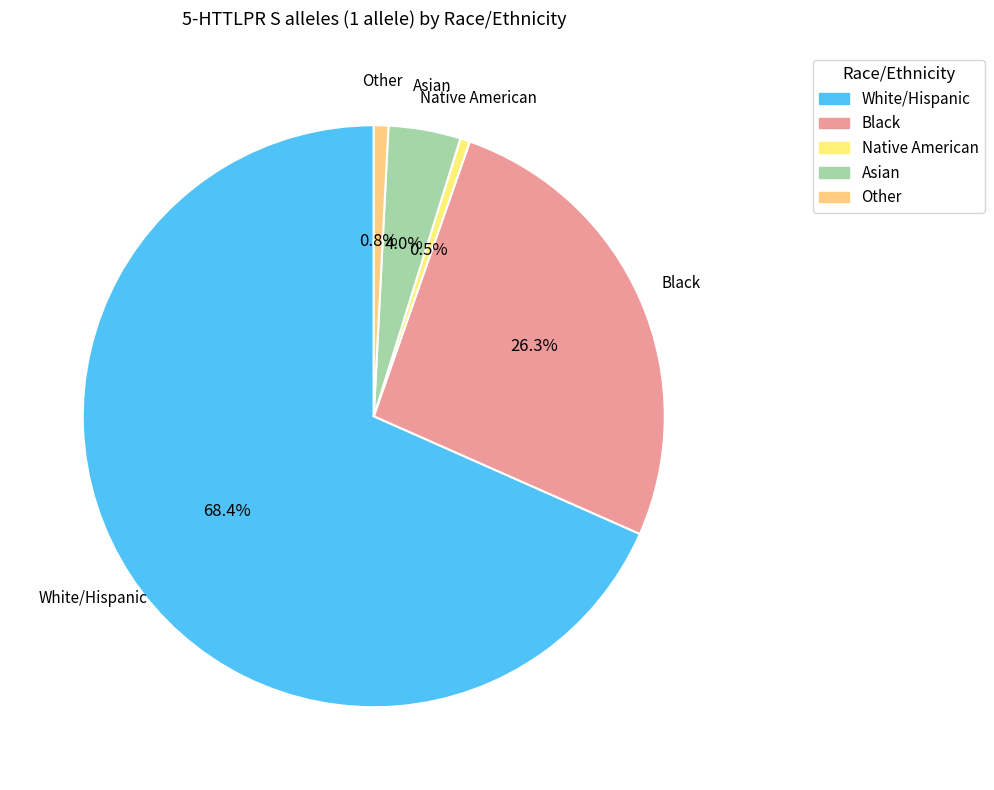

Is the sum of Black and Other greater than half?

No